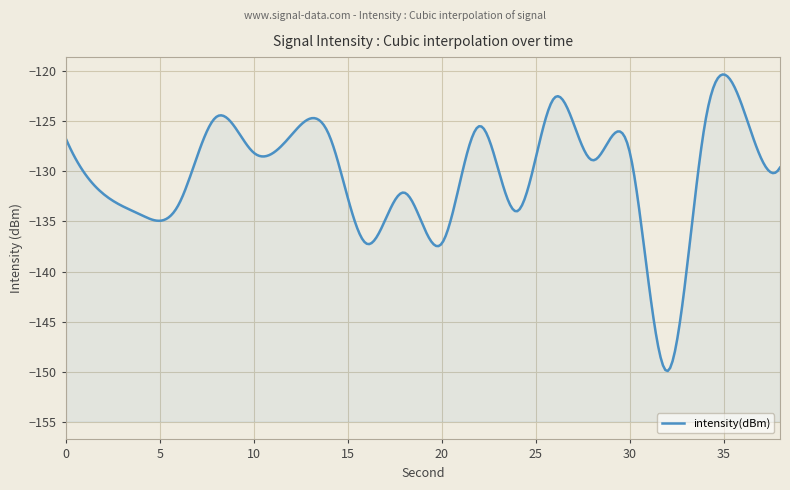

Reading right to left, list all the values displayed in this chart.

38=-129.7	36=-123.6	34=-125.4	32=-149.9	30=-128.1	28=-128.9	26=-122.7	24=-134.0	22=-125.5	20=-137.2	18=-132.1	16=-137.2	14=-126.4	12=-126.4	10=-128.2	8=-124.6	6=-133.3	4=-134.4	2=-132.3	0=-126.8